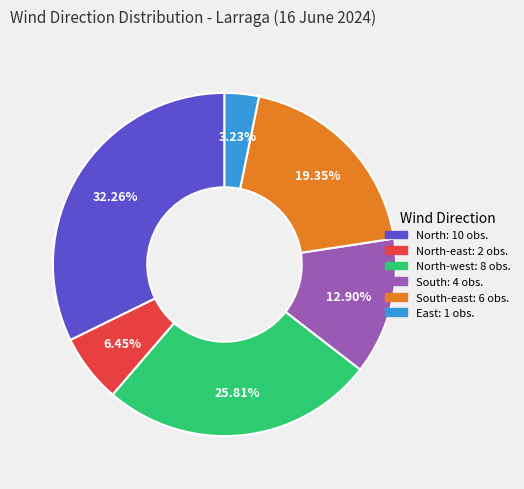

Is there any slice that represents more than half of the pie?

No